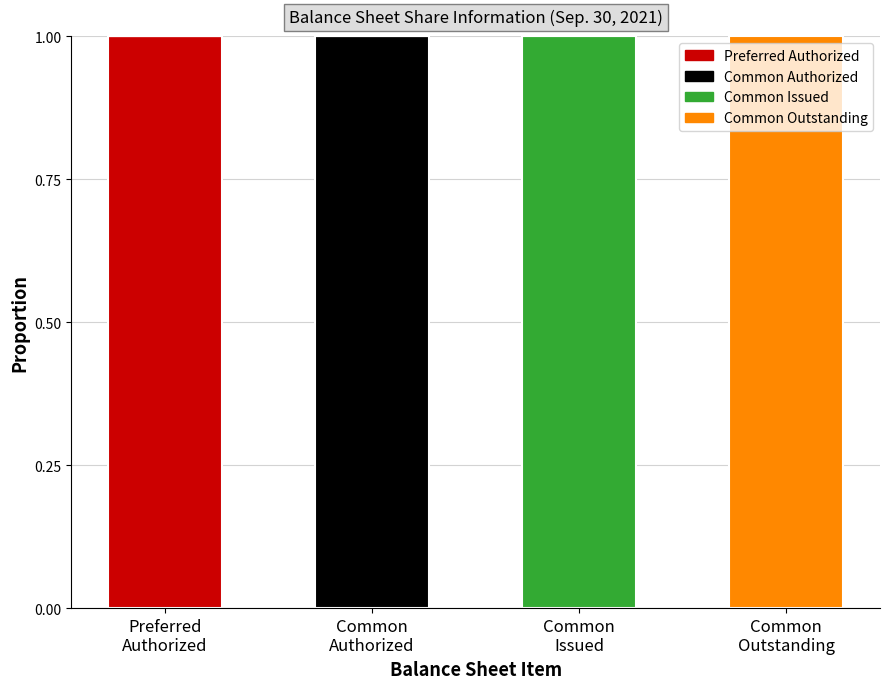

How many categories are shown in the chart?

4